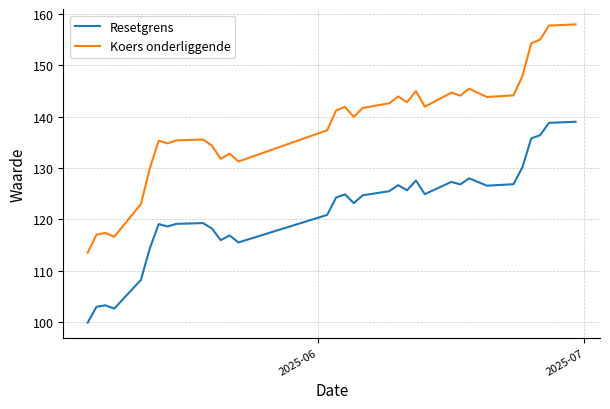

Which series has the largest total across all categories?

Koers onderliggende